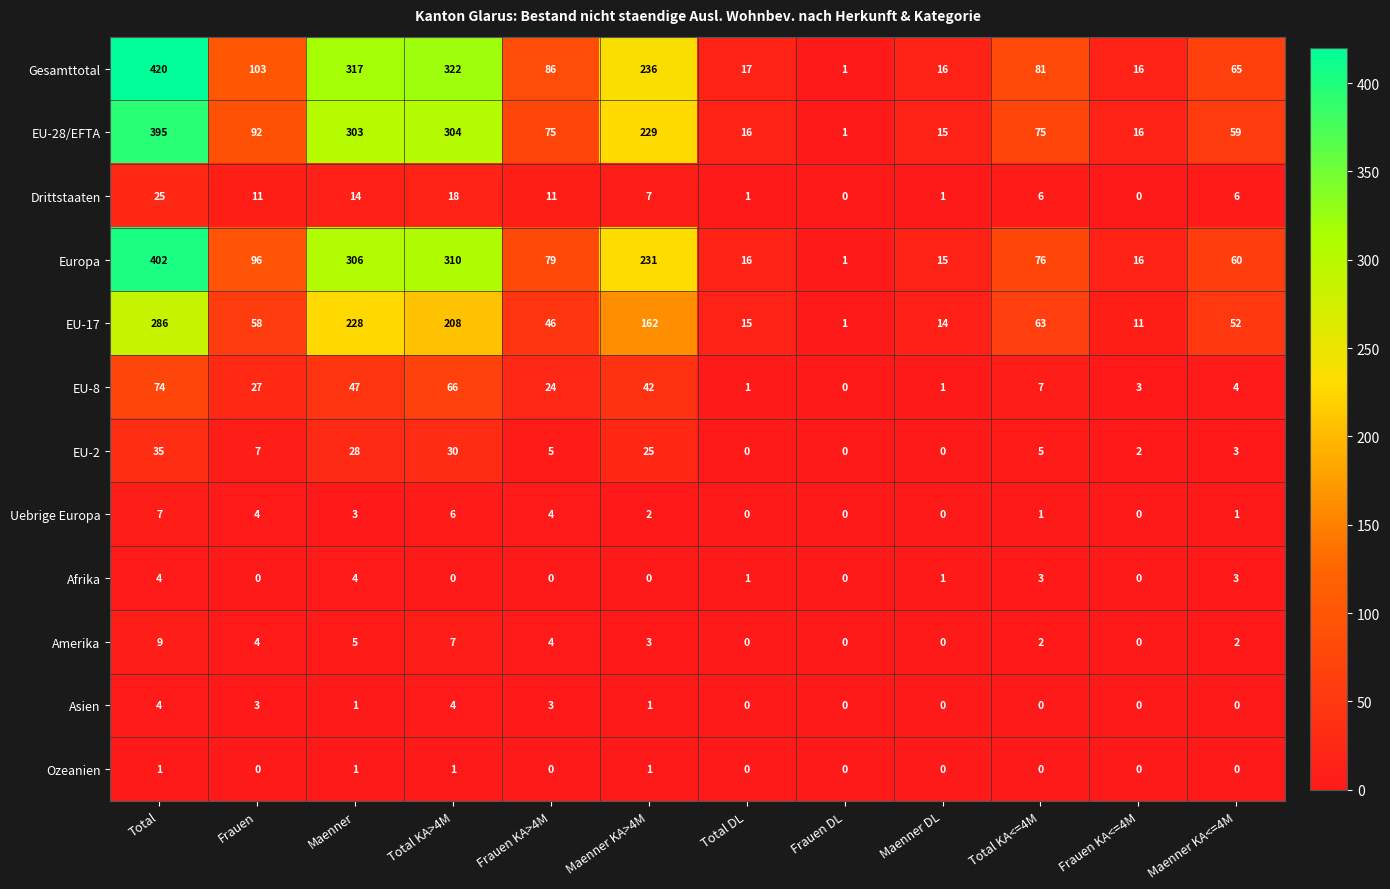

What is the difference between the highest and lowest values at Total?

419